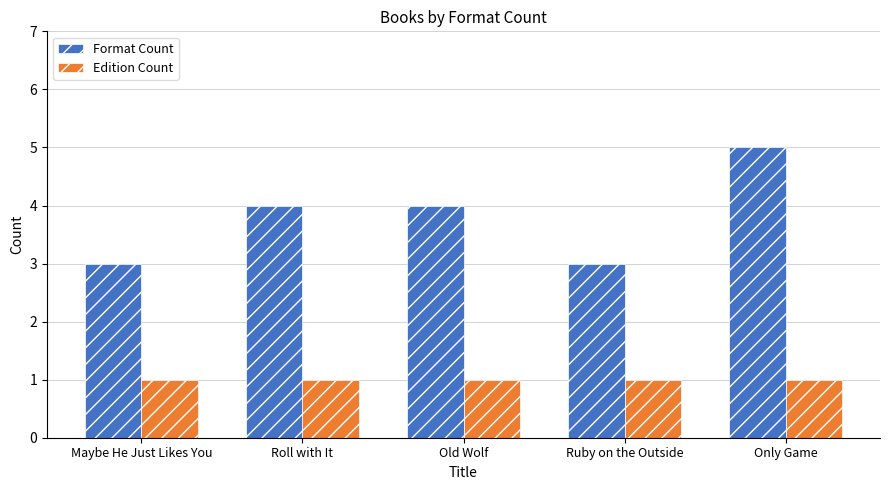

What are all the series names shown in the legend?

Format Count, Edition Count